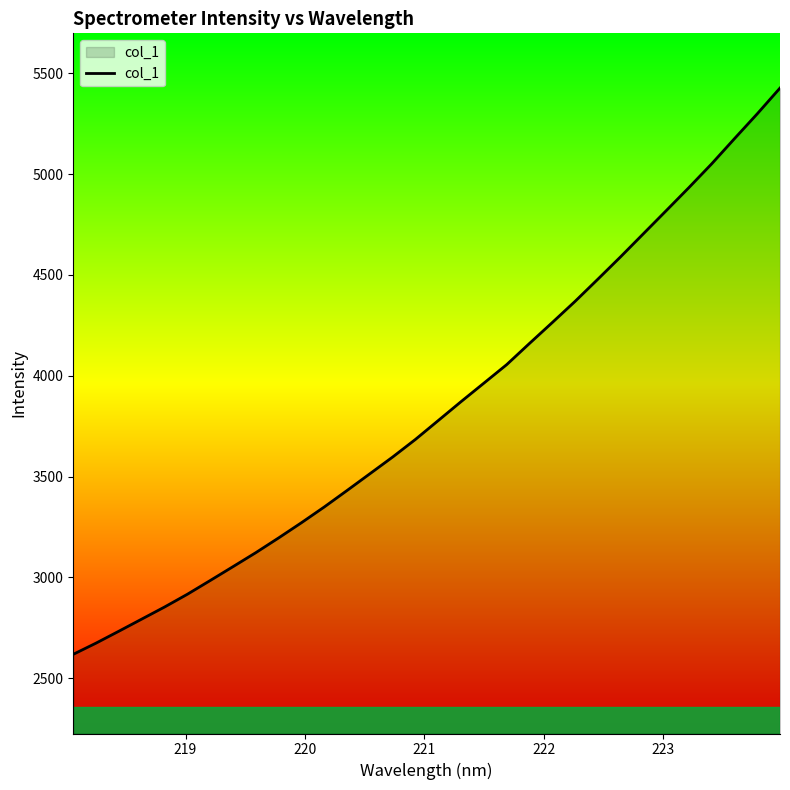

What is the smallest value displayed?

2618.3